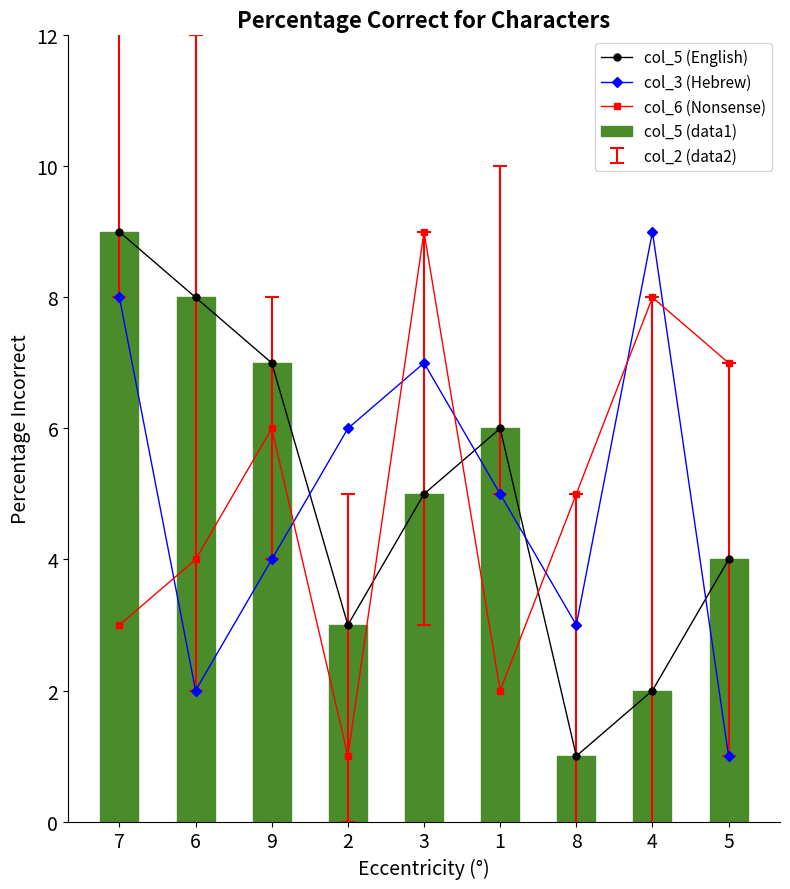

The col_5 (English) series shows 9 at 7. True or false?

True